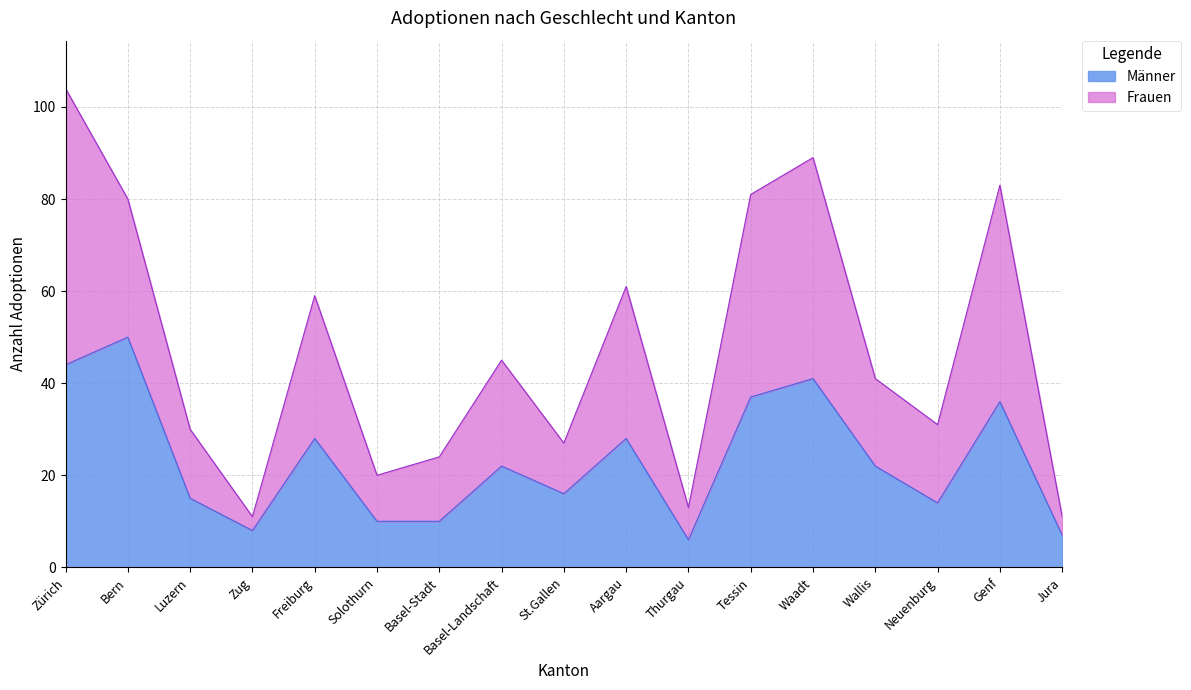

List the labels in order of value, largest first.

Bern, Zürich, Waadt, Tessin, Genf, Freiburg, Aargau, Basel-Landschaft, Wallis, St.Gallen, Luzern, Neuenburg, Solothurn, Basel-Stadt, Zug, Jura, Thurgau